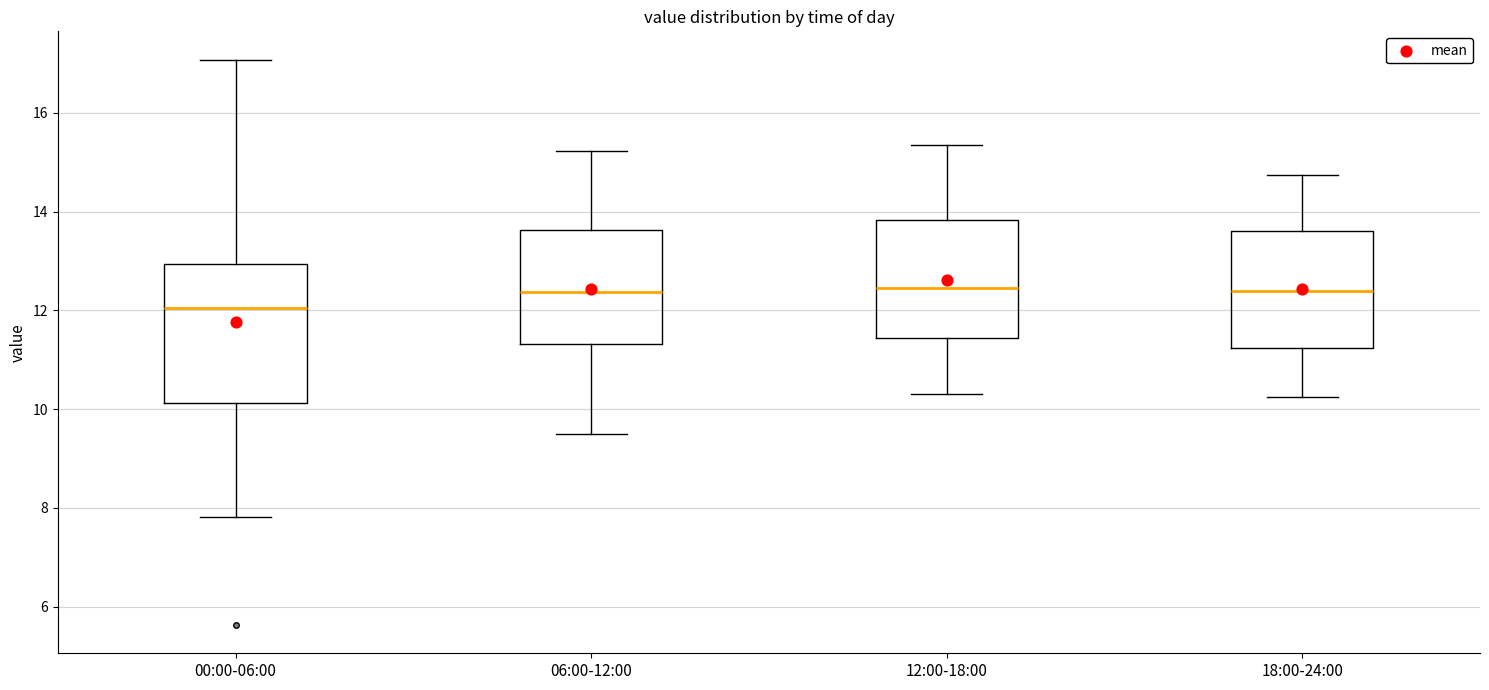

Reading left to right, read every box against the y-axis: the position of its median line, the range the box covers, and the ends of its whiskers. The values are not printed on the chart, so give them approximately, as read against the axis.

00:00-06:00: median 12.0, box 10.2 to 13.0, whiskers 7.8 to 17.0
06:00-12:00: median 12.4, box 11.4 to 13.6, whiskers 9.6 to 15.2
12:00-18:00: median 12.4, box 11.4 to 13.8, whiskers 10.4 to 15.4
18:00-24:00: median 12.4, box 11.2 to 13.6, whiskers 10.2 to 14.8